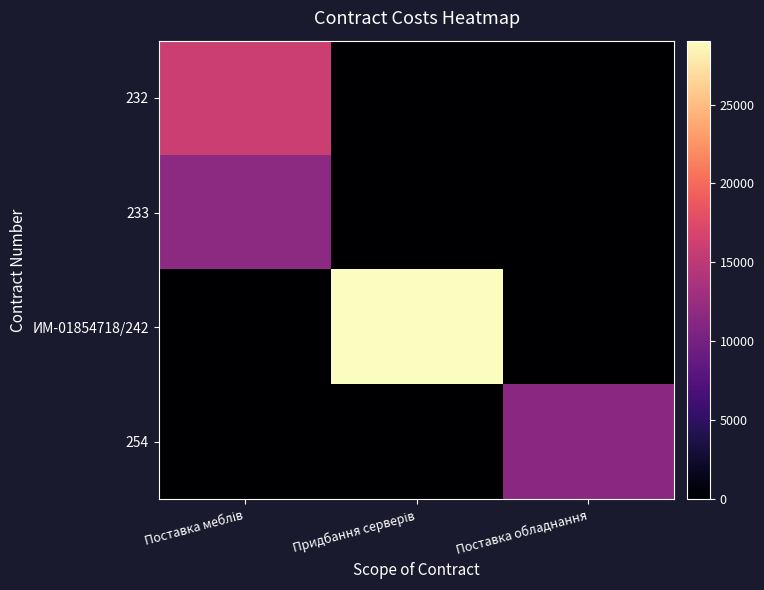

Is it true that 233 equals 3720 at Поставка обладнання?

False